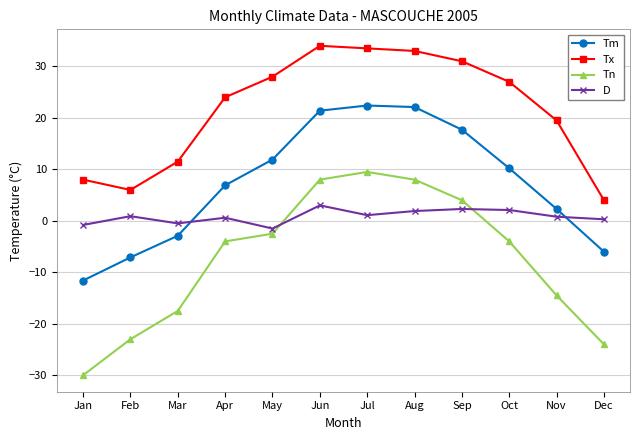

True or false: Tm has a value of -10.3 at Dec.

False